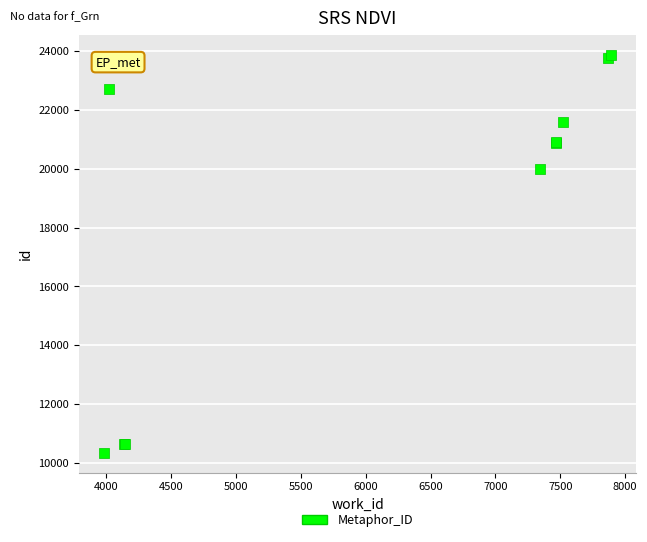

What Y value in the scatter plot is closest to 17108?

19991